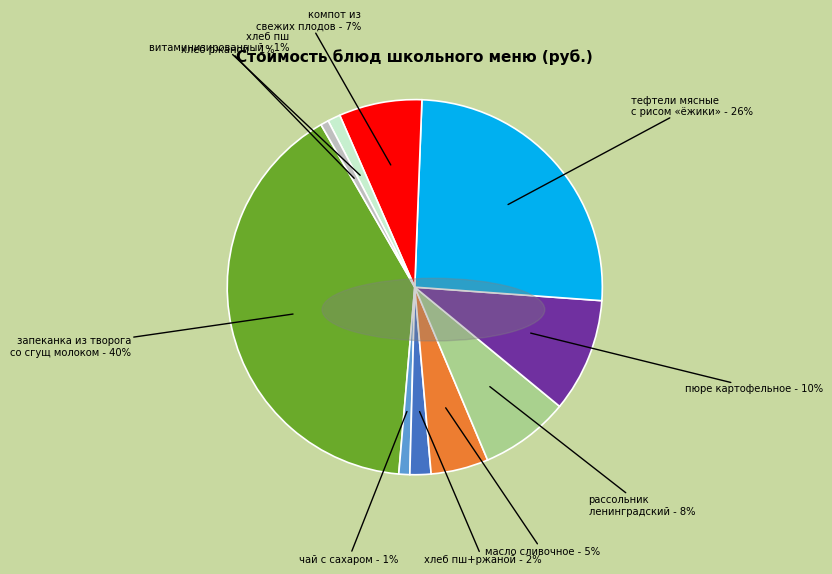

To the nearest percent, what is the difference between the пюре картофельное and рассольник ленинградский slice percentages?

2%